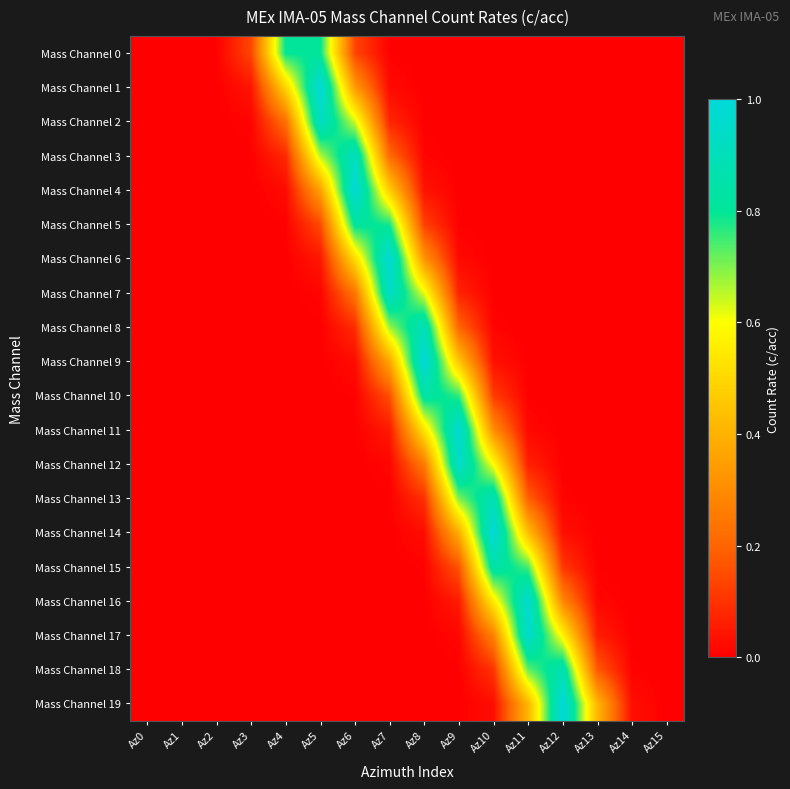

Which label corresponds to the largest value in the chart?

Az12